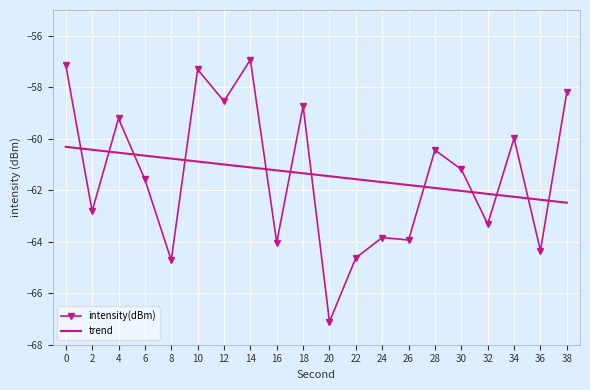

What is the approximate value of intensity(dBm) at 14?

-56.9